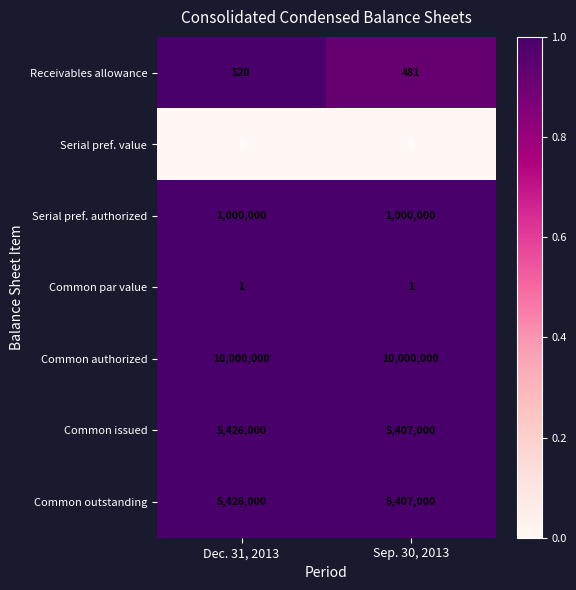

Rank the categories by Common issued value from highest to lowest.

Dec. 31, 2013, Sep. 30, 2013